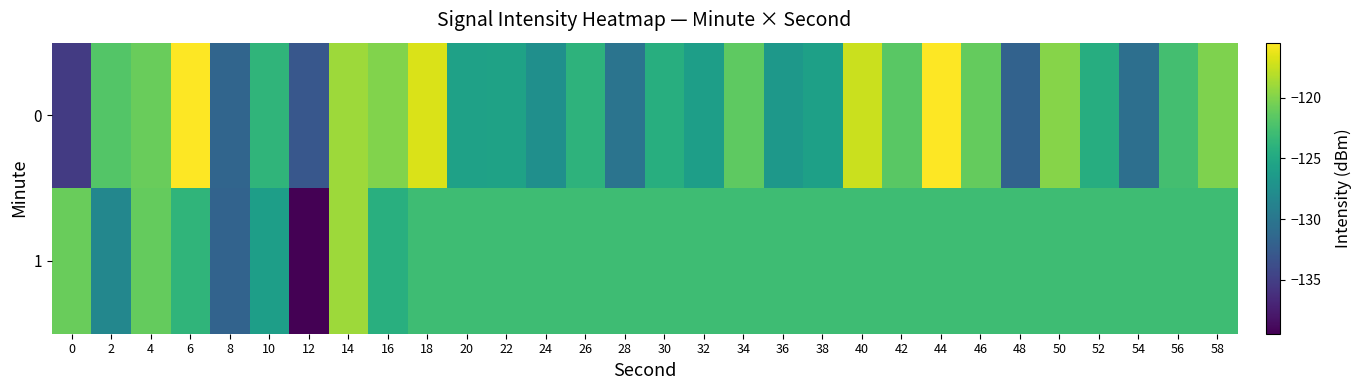

What is the difference between the highest and lowest values at 4?

0.2